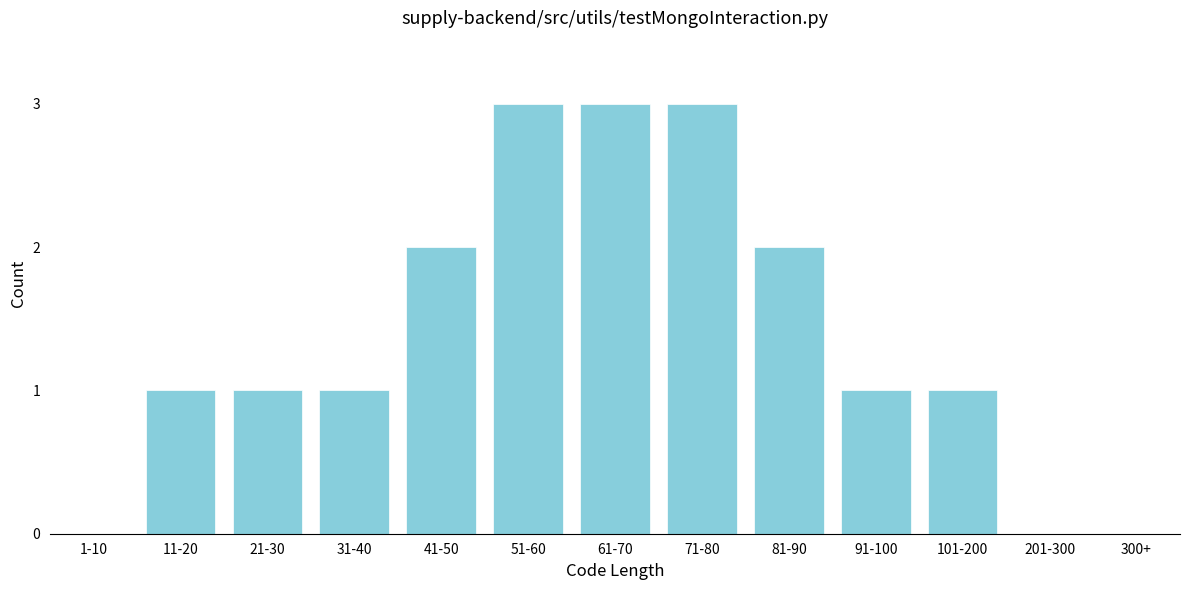

Reading right to left, what are all the values shown in this chart?

300+=0	201-300=0	101-200=1	91-100=1	81-90=2	71-80=3	61-70=3	51-60=3	41-50=2	31-40=1	21-30=1	11-20=1	1-10=0